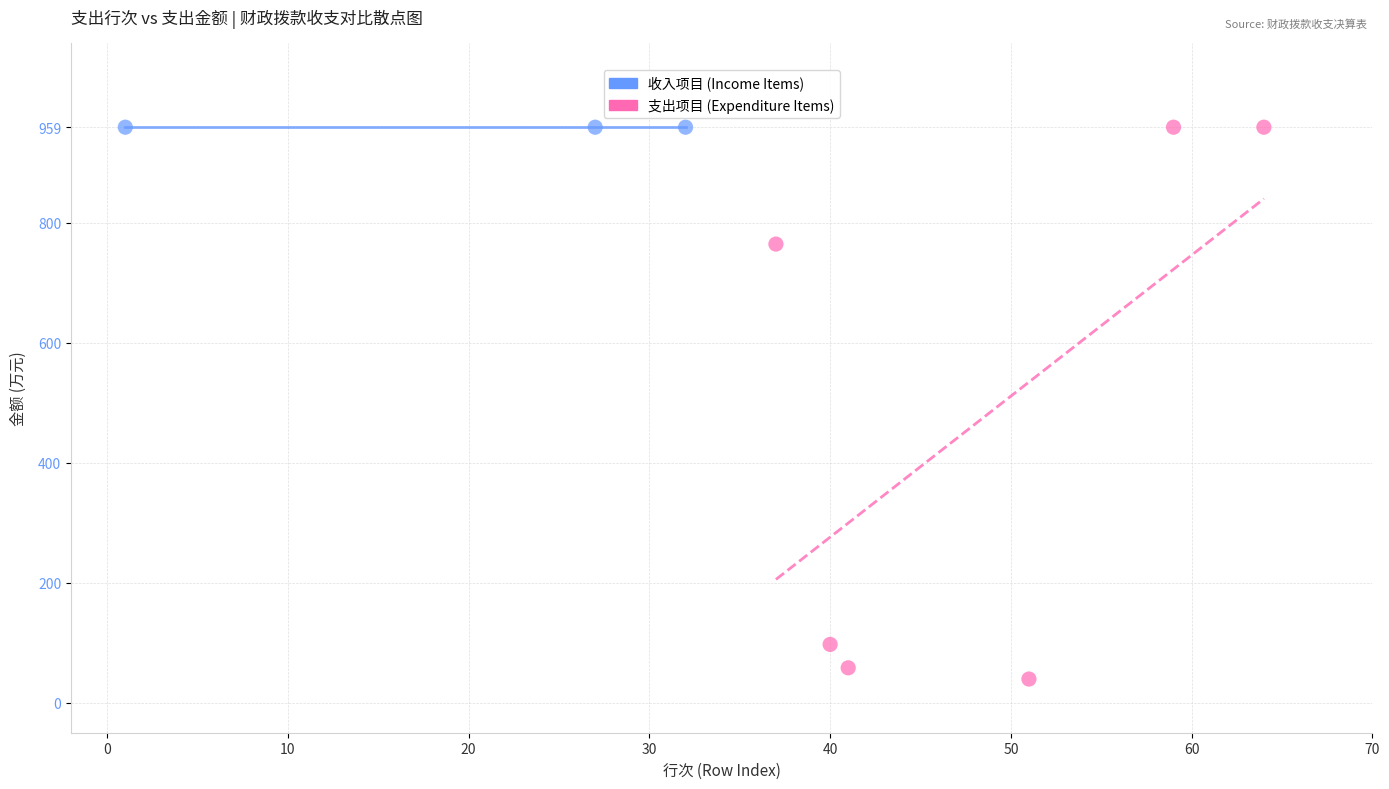

Which series reaches the minimum Y coordinate?

支出项目 (Expenditure Items)